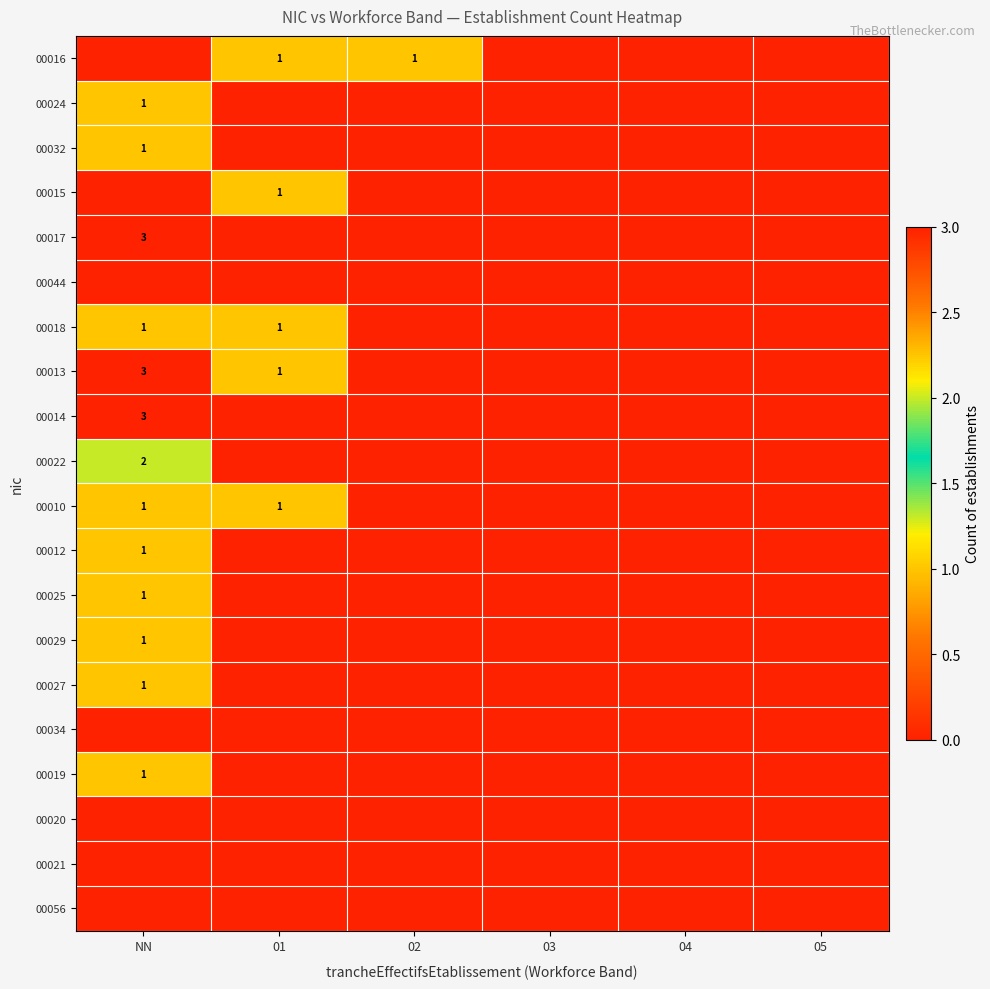

The 00016 series shows 1 at 01. True or false?

True